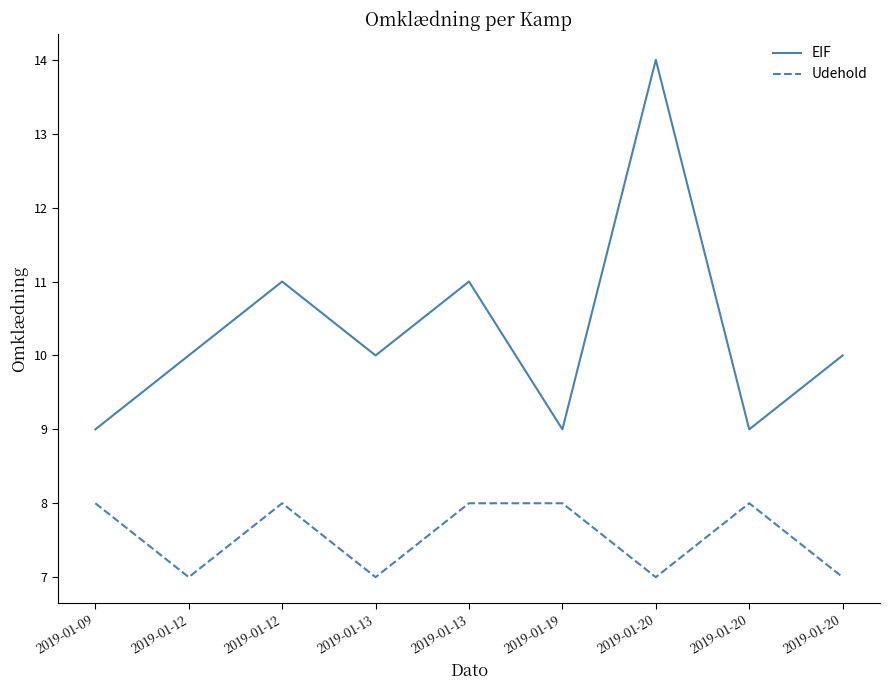

List the labels in order of EIF value, largest first.

2019-01-20, 2019-01-12, 2019-01-13, 2019-01-12, 2019-01-13, 2019-01-20, 2019-01-09, 2019-01-19, 2019-01-20